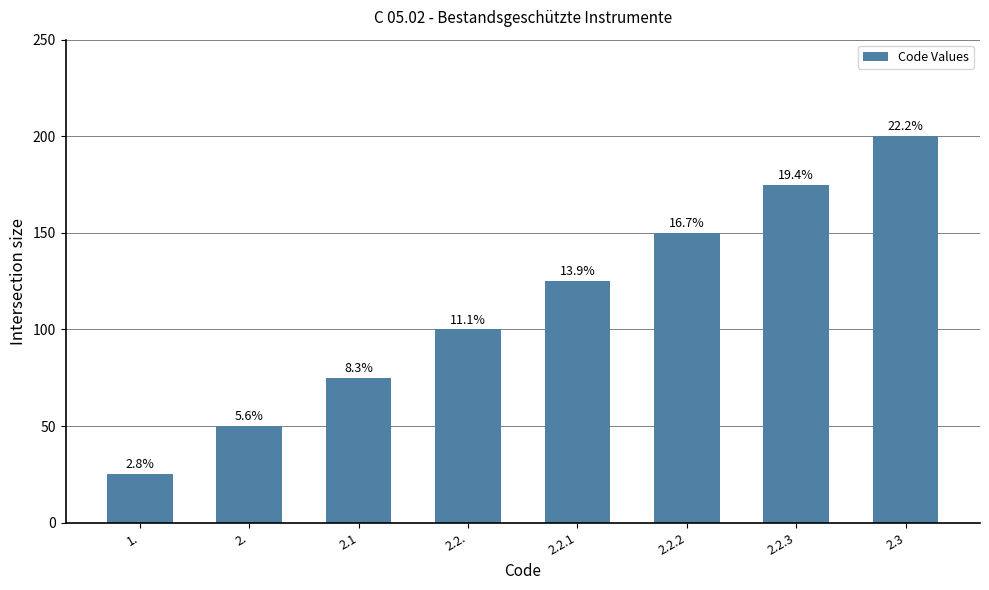

Is it true that the value at 2.2.1 is 125?

True